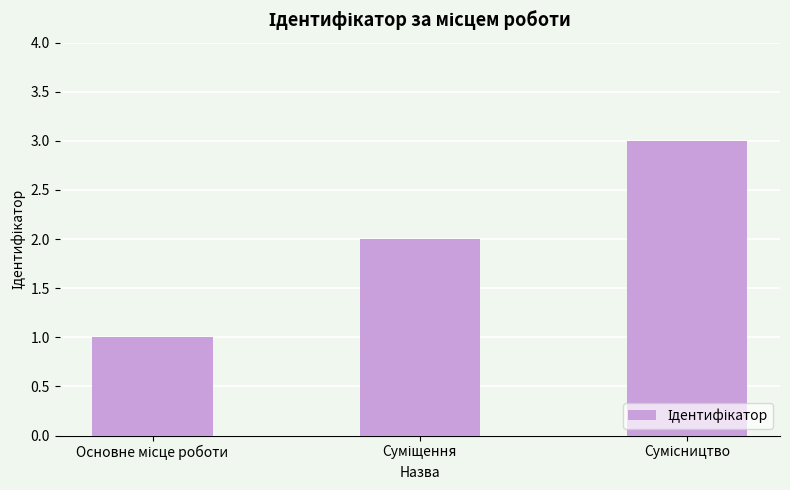

What is the greatest value displayed?

3